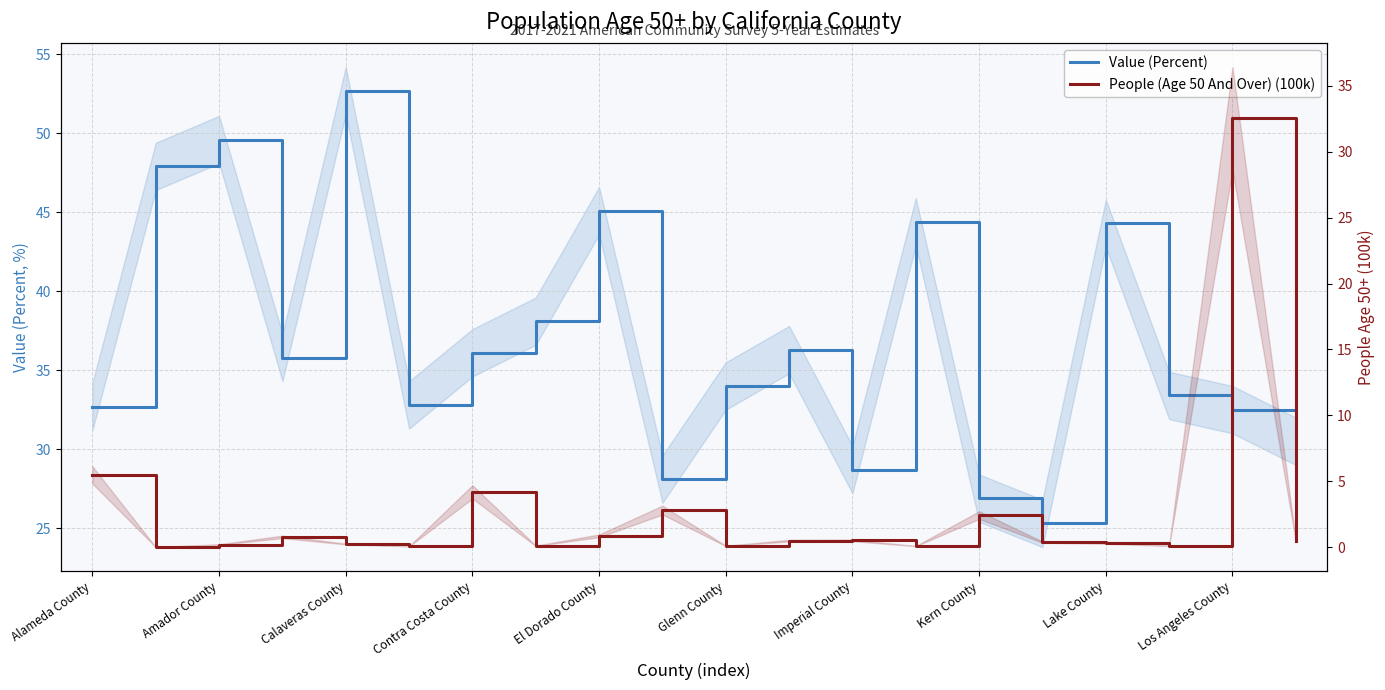

What is the difference between the People (Age 50 And Over) (100k) values at Los Angeles County and Kern County?

30.1